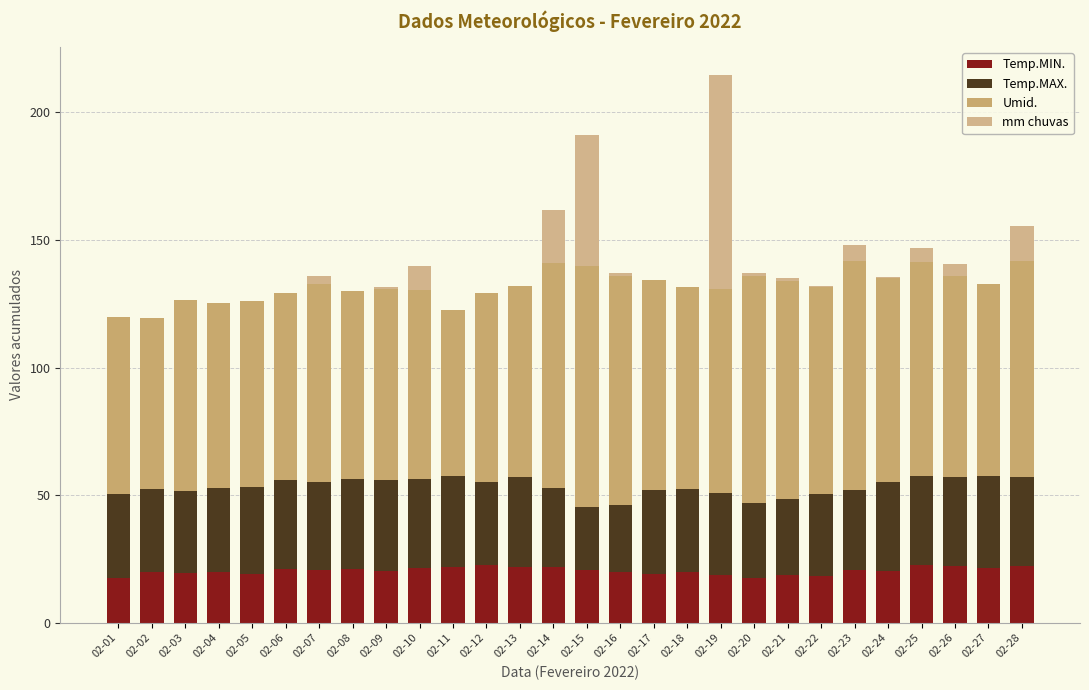

True or false: Temp.MAX. has a value of 31.3 at 02-23.

True